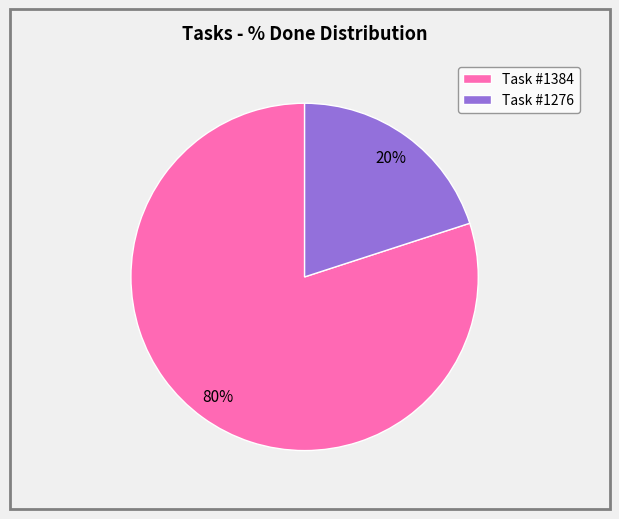

What is the smallest slice in the pie chart?

Task #1276